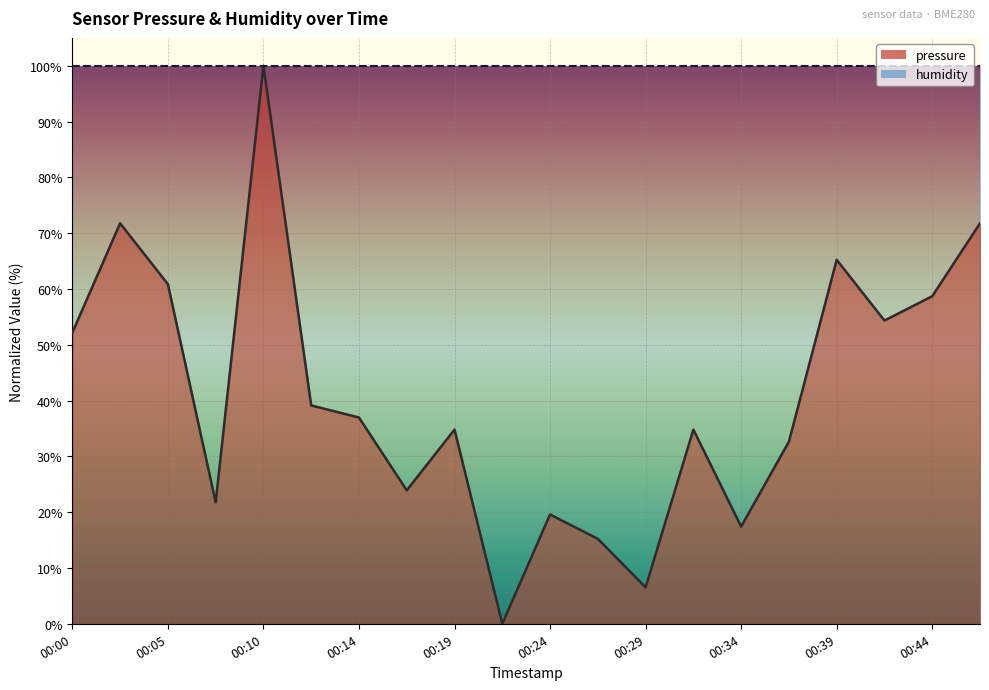

Reading right to left, list all the values displayed in this chart.

71.8	58.7	54.3	65.2	32.6	17.4	34.8	6.5	15.2	19.6	0.0	34.8	23.9	37.0	39.1	100.0	21.8	60.9	71.8	52.2